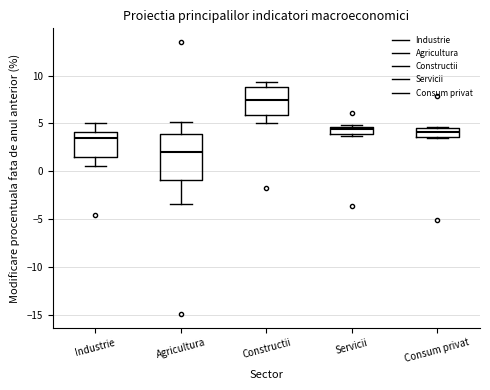

Reading left to right, read every box against the y-axis: the position of its median line, the range the box covers, and the ends of its whiskers. The values are not printed on the chart, so give them approximately, as read against the axis.

Industrie: median 3.5, box 1.5 to 4.0, whiskers 0.5 to 5.0
Agricultura: median 2.0, box -1.0 to 4.0, whiskers -3.5 to 5.0
Constructii: median 7.5, box 6.0 to 9.0, whiskers 5.0 to 9.5
Servicii: median 4.5 (just below the box's upper edge), box 4.0 to 4.5, whiskers 3.5 to 5.0
Consum privat: median 4.0, box 3.5 to 4.5, whiskers 3.5 to 4.5